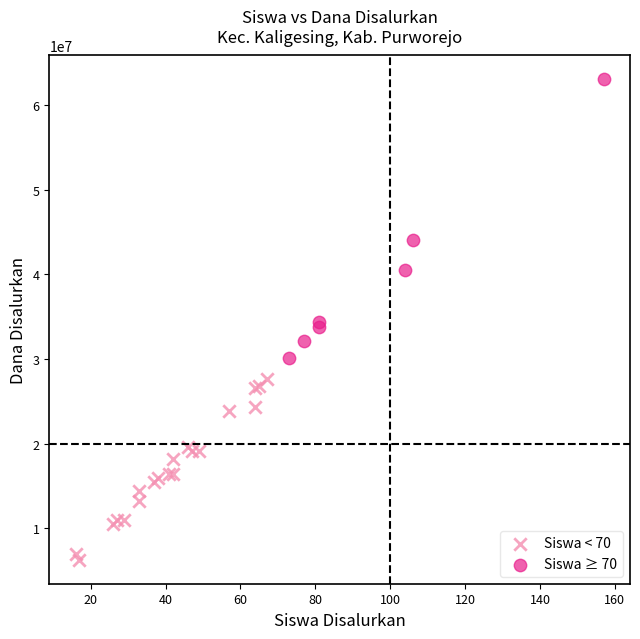

Which series reaches the minimum Y coordinate?

Siswa < 70